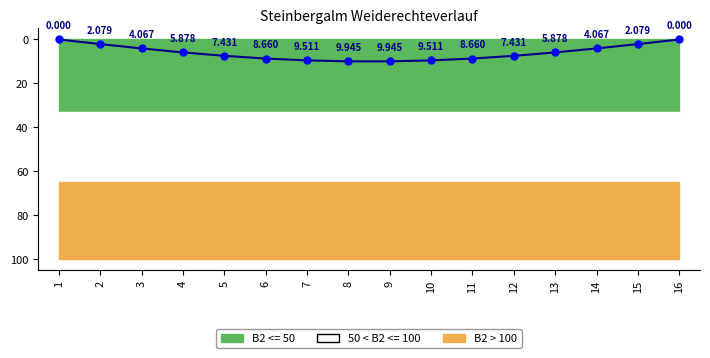

Rank the categories by value from lowest to highest.

1, 16, 2, 15, 3, 14, 4, 13, 5, 12, 6, 11, 7, 10, 8, 9